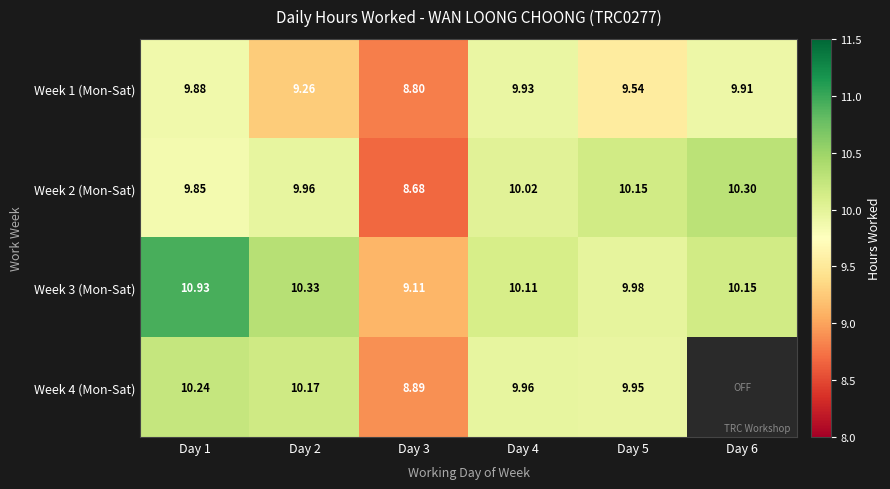

At Day 4, list the series in order from smallest to largest.

Week 1 (Mon-Sat), Week 4 (Mon-Sat), Week 2 (Mon-Sat), Week 3 (Mon-Sat)